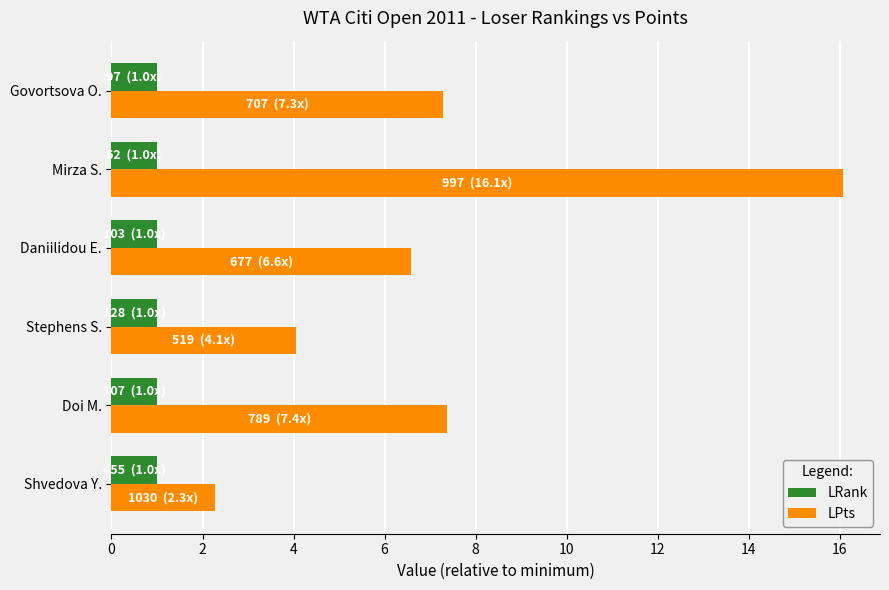

True or false: LPts has a value of 2.3 at Shvedova Y..

True